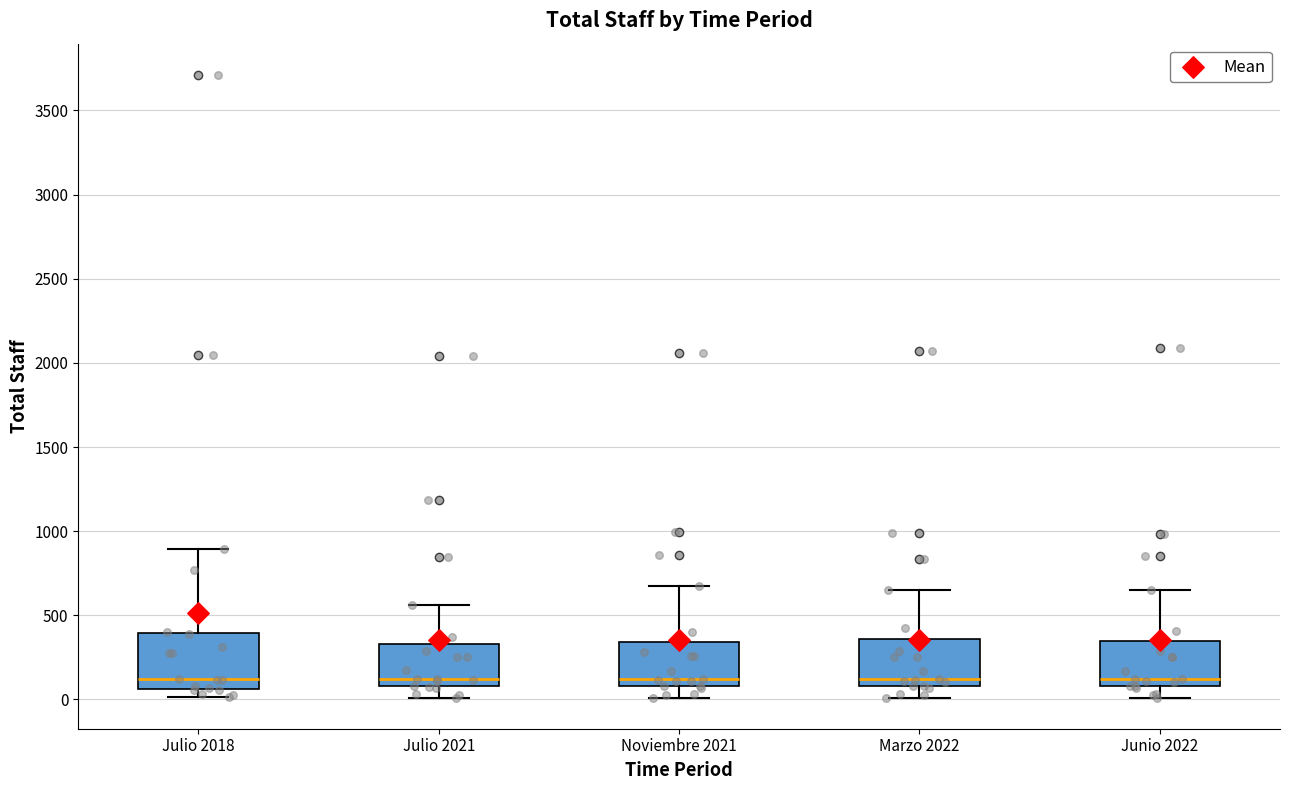

Reading left to right, transcribe this box plot: for each box, give where its median line is, the range the box spans, and where its two whiskers end, as read against the y-axis. The values are not printed on the chart, so give them approximately, as read against the axis.

Julio 2018: median 100, box 50 to 400, whiskers 0 to 900
Julio 2021: median 100 (just above the box's lower edge), box 100 to 350, whiskers 0 to 550
Noviembre 2021: median 100 (just above the box's lower edge), box 100 to 350, whiskers 0 to 650
Marzo 2022: median 100 (just above the box's lower edge), box 100 to 350, whiskers 0 to 650
Junio 2022: median 100 (just above the box's lower edge), box 100 to 350, whiskers 0 to 650